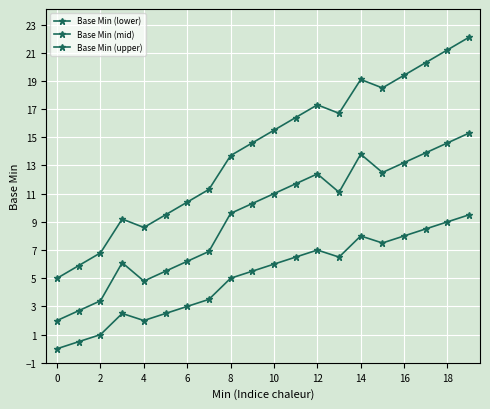

How many values in the Base Min (lower) series are below 6?

10